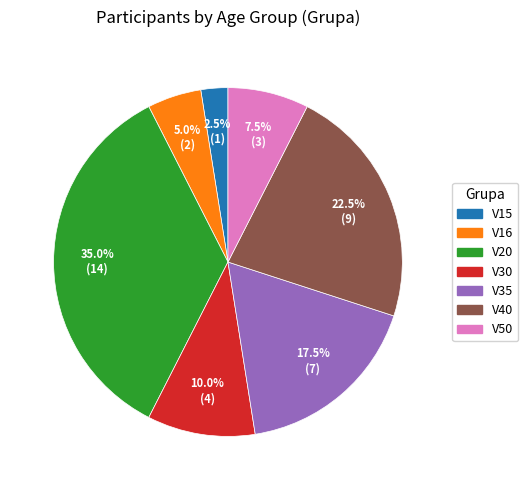

Which slice is the smallest?

V15